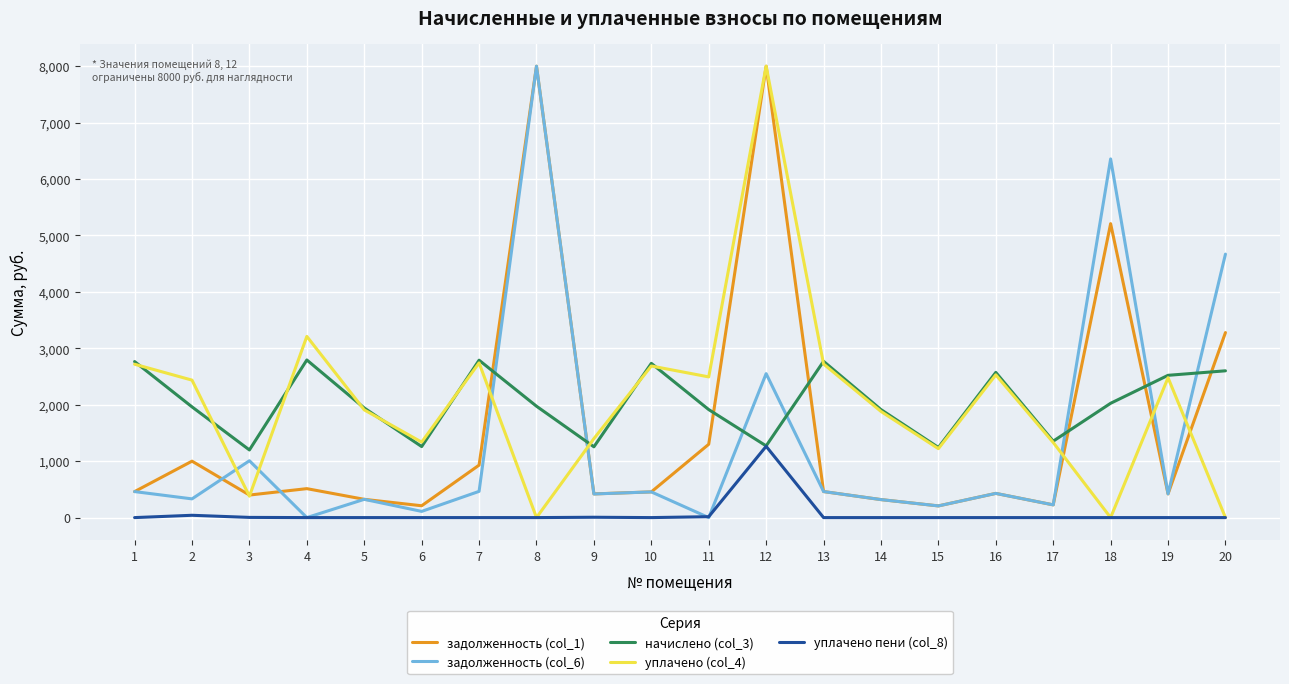

The уплачено (col_4) series shows 1321.4 at 10. True or false?

False